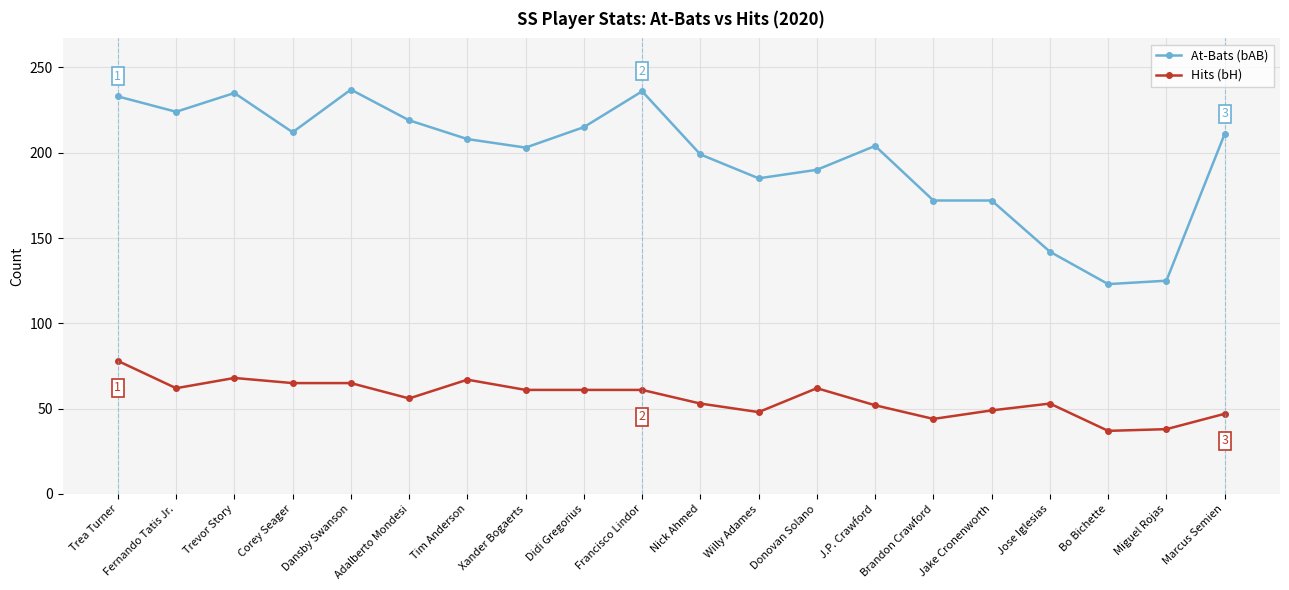

How many data points in Hits (bH) are less than 61?

10